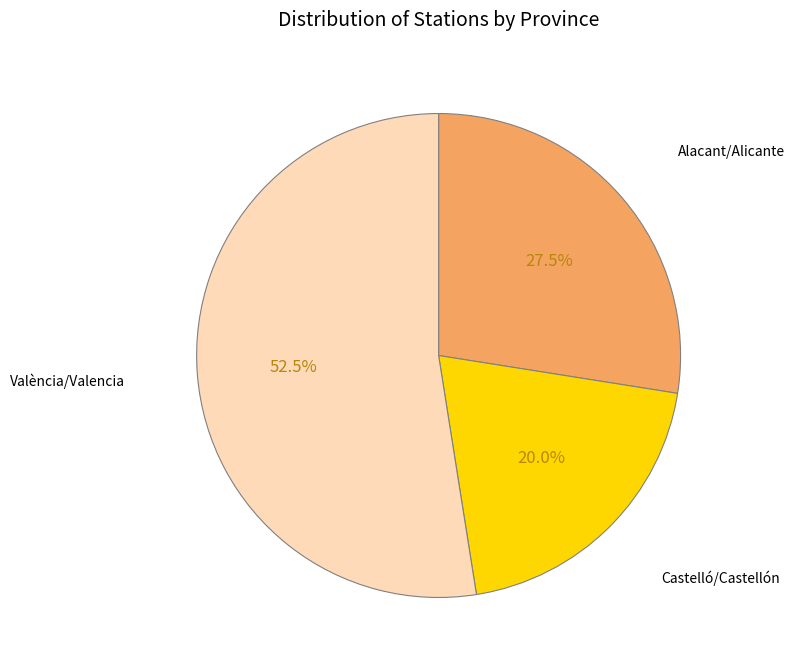

Rank the categories by value from lowest to highest.

Castelló/Castellón, Alacant/Alicante, València/Valencia